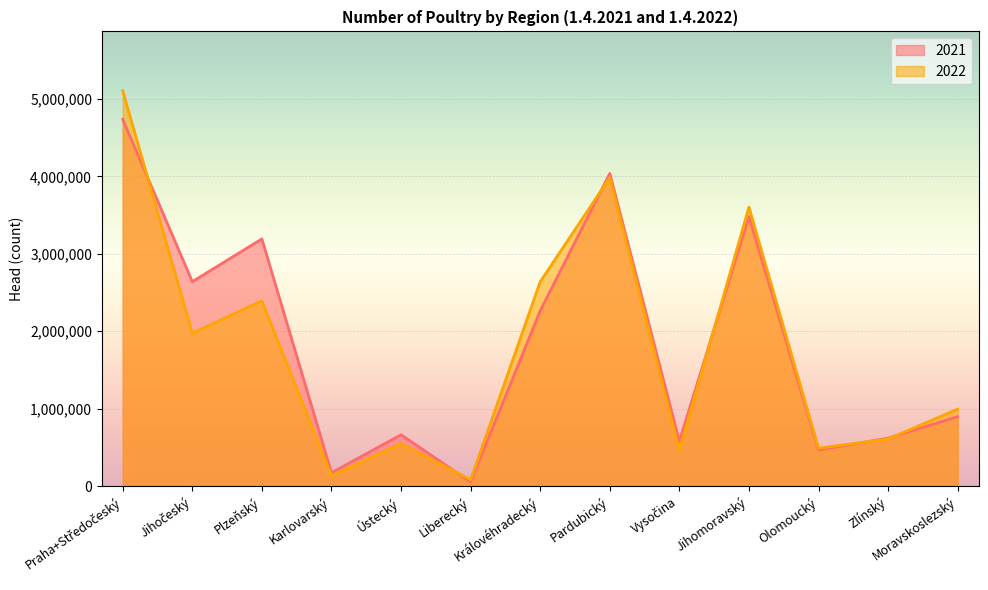

What is the average value of the 2021 series?

1831425